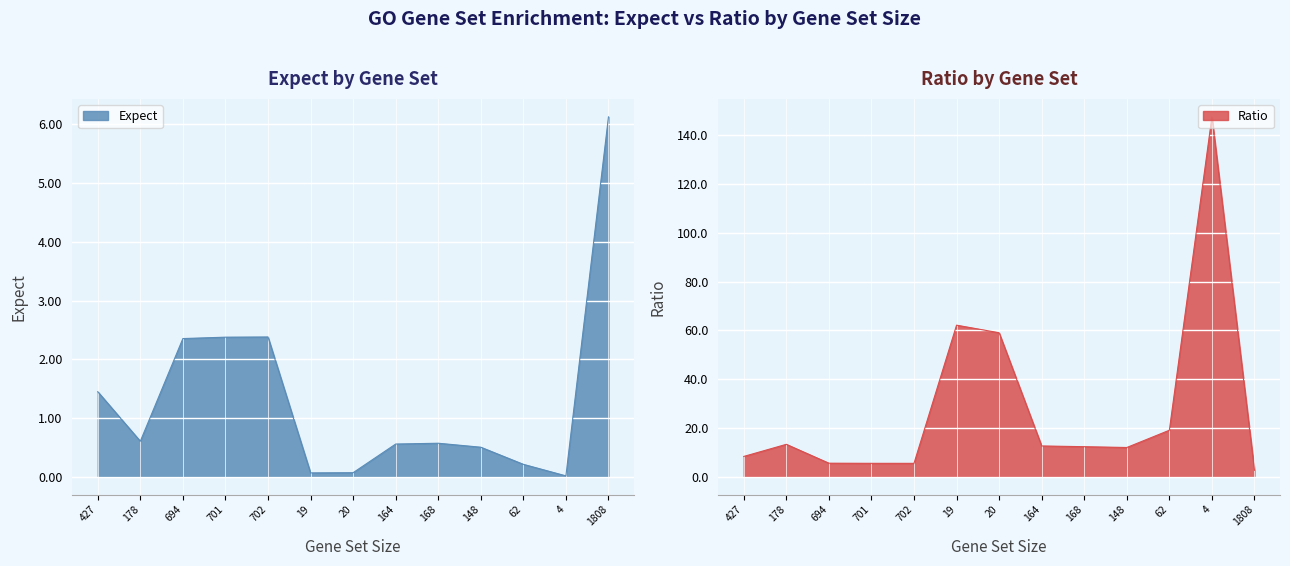

True or false: Expect has a value of 0.1 at 20.

True